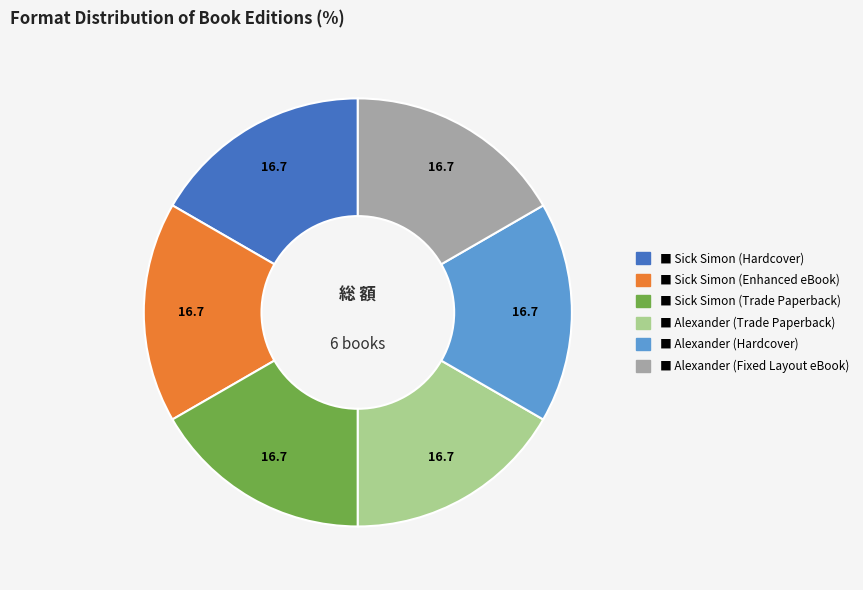

Does any single category account for the majority?

No